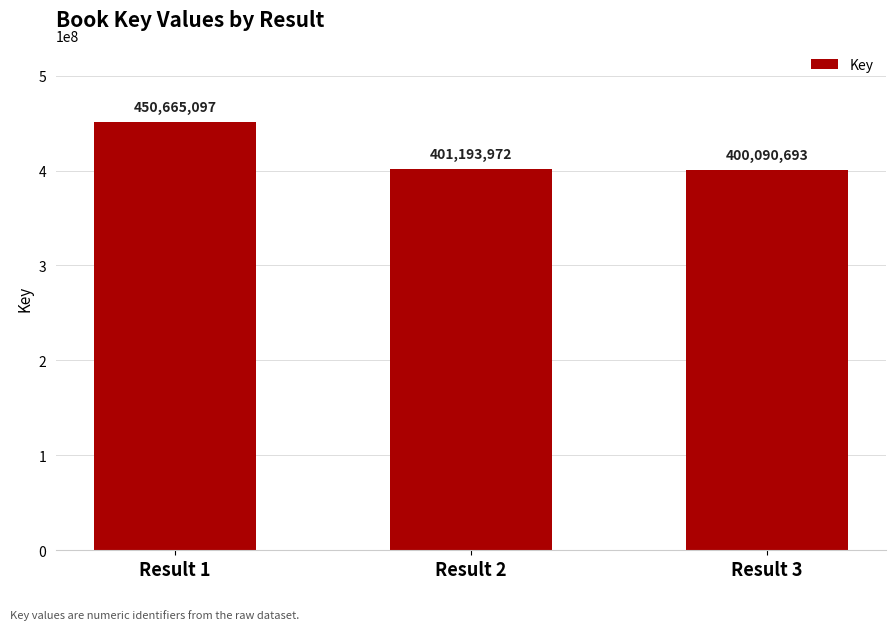

What is the value of the 3rd bar from the left?

400090693